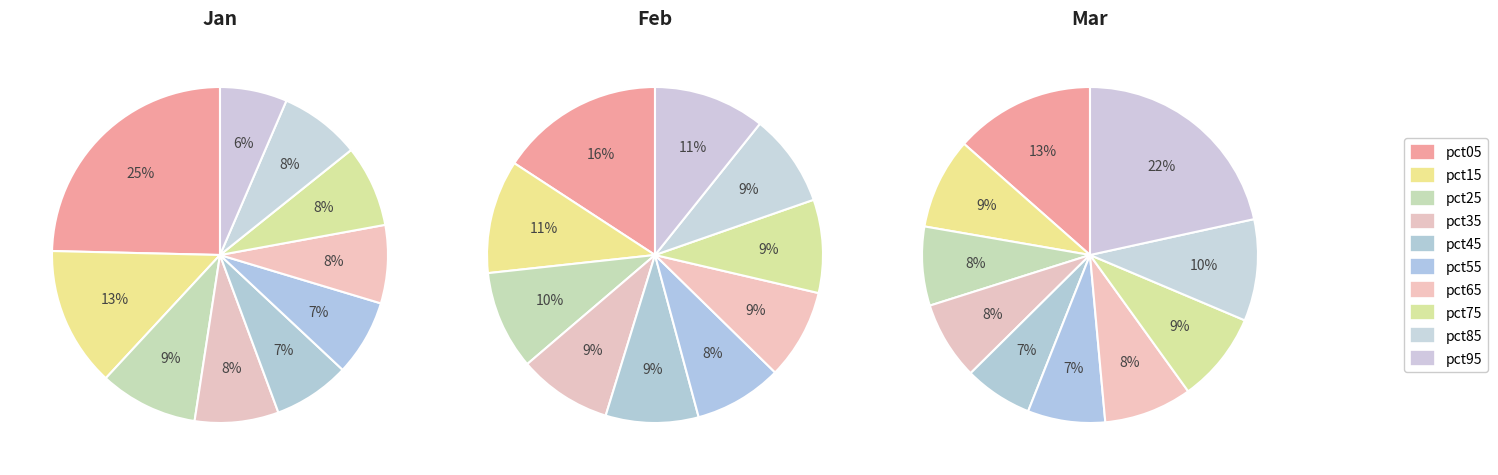

Which series has the widest spread of values?

Jan